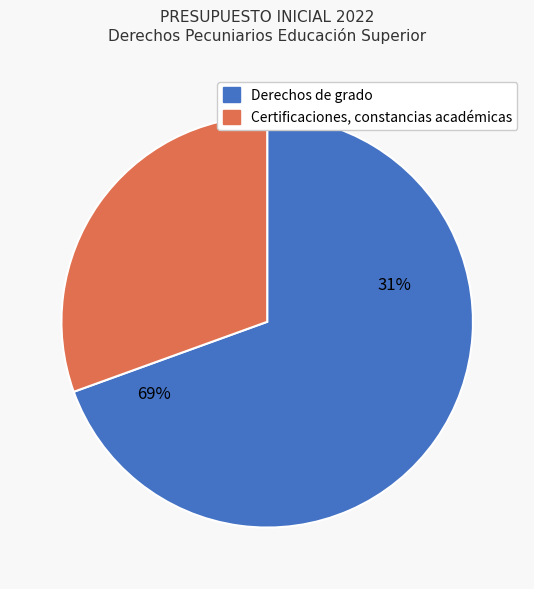

What is the largest slice in the pie chart?

Derechos de grado (Pregrado)